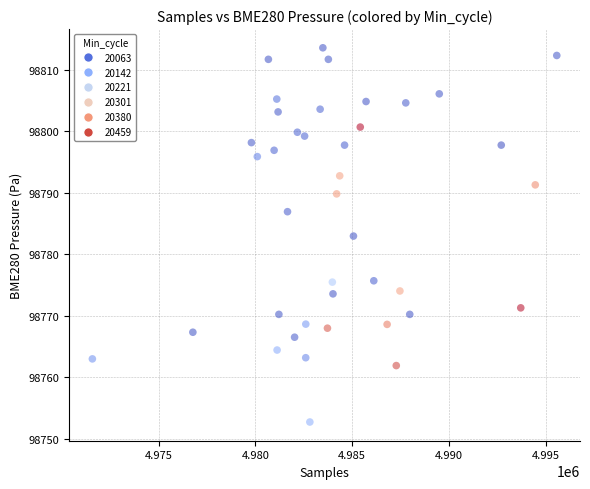

What is the range of X values (max minus min)?

23989.0